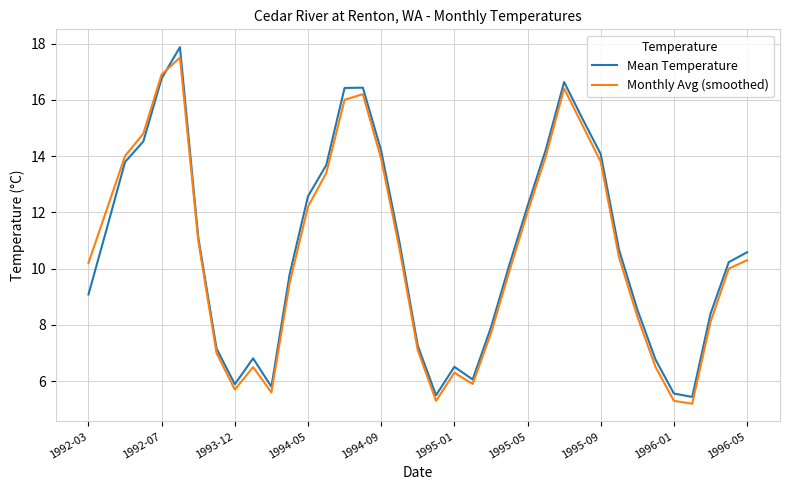

What is the smallest value displayed?

5.2